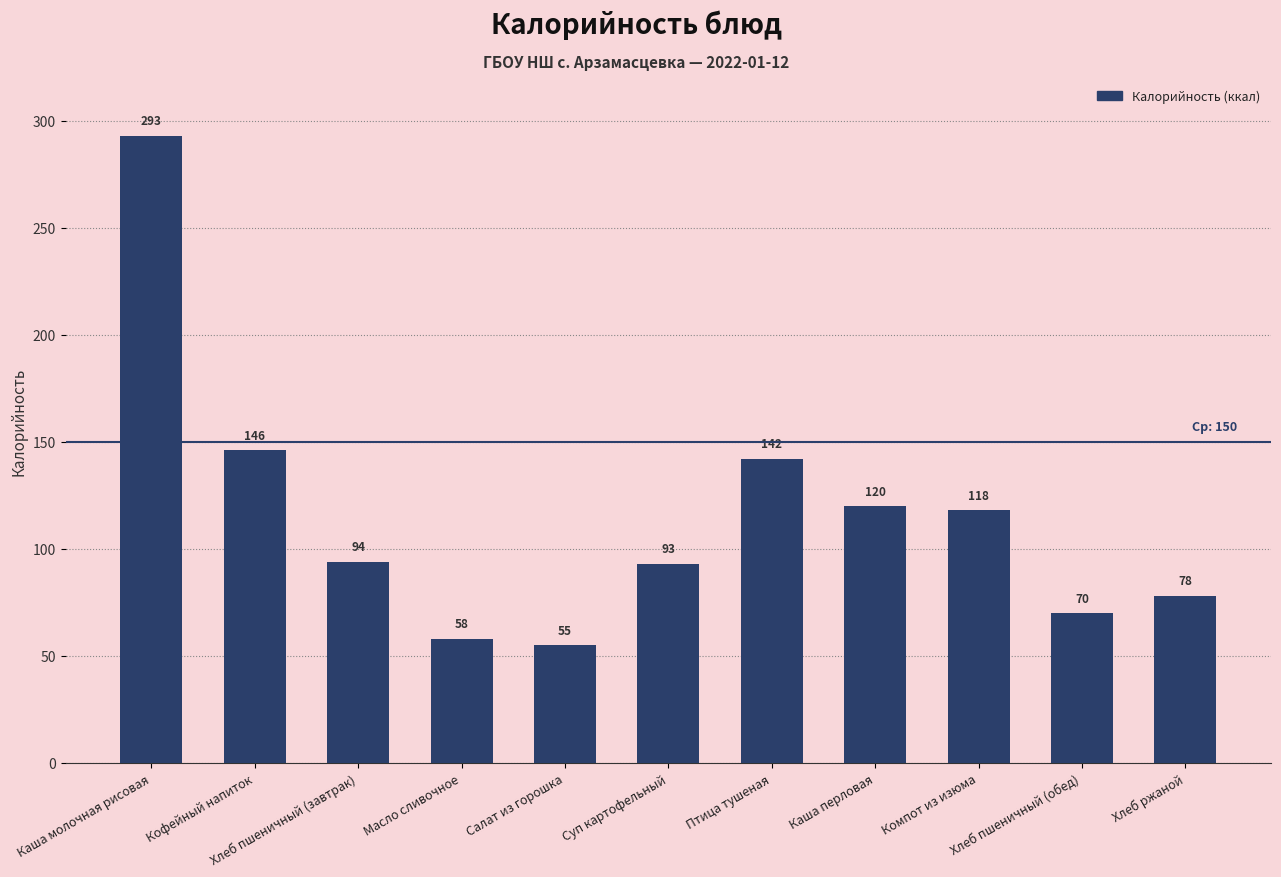

Count the number of data series in this chart.

1